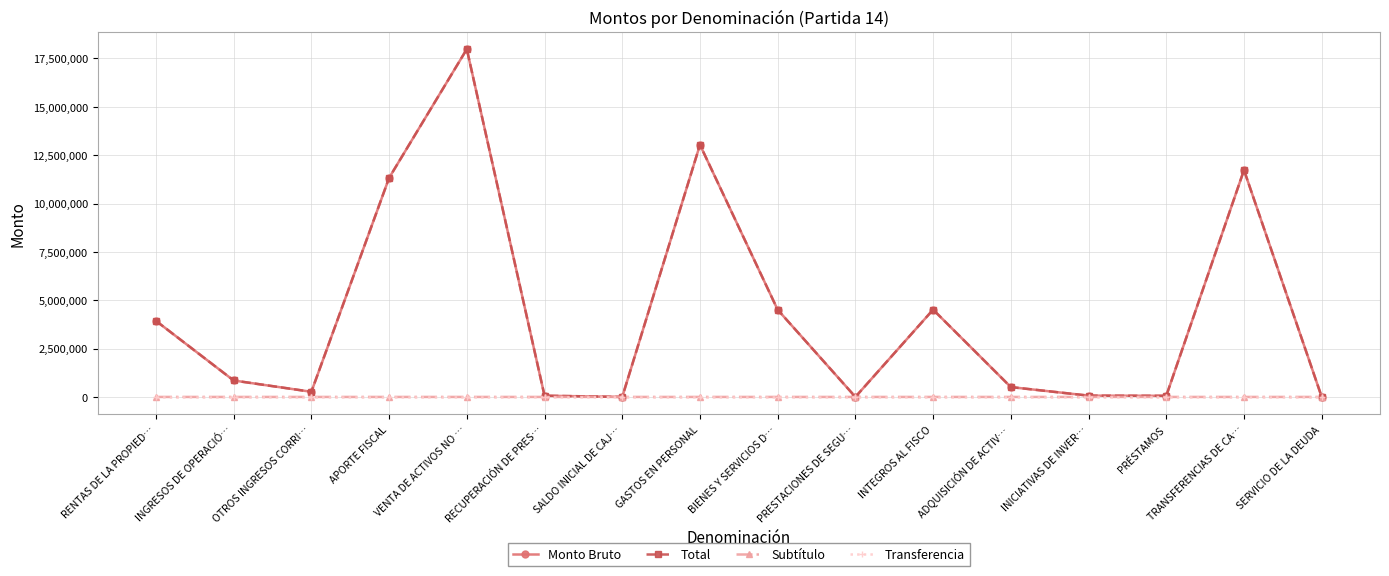

Reading left to right, list all the values displayed in this chart.

Monto Bruto: RENTAS DE LA PROPIED…=3933936	INGRESOS DE OPERACIÓ…=850080	OTROS INGRESOS CORRI…=266018	APORTE FISCAL=11325628	VENTA DE ACTIVOS NO …=17982287	RECUPERACIÓN DE PRES…=63245	SALDO INICIAL DE CAJ…=1000	GASTOS EN PERSONAL=13036696	BIENES Y SERVICIOS D…=4506914	PRESTACIONES DE SEGU…=11	INTEGROS AL FISCO=4513547	ADQUISICIÓN DE ACTIV…=509157	INICIATIVAS DE INVER…=66950	PRÉSTAMOS=58323	TRANSFERENCIAS DE CA…=11729596	SERVICIO DE LA DEUDA=1000
Total: RENTAS DE LA PROPIED…=3933936	INGRESOS DE OPERACIÓ…=850080	OTROS INGRESOS CORRI…=266018	APORTE FISCAL=11325628	VENTA DE ACTIVOS NO …=17982287	RECUPERACIÓN DE PRES…=63245	SALDO INICIAL DE CAJ…=1000	GASTOS EN PERSONAL=13036696	BIENES Y SERVICIOS D…=4506914	PRESTACIONES DE SEGU…=11	INTEGROS AL FISCO=4513547	ADQUISICIÓN DE ACTIV…=509157	INICIATIVAS DE INVER…=66950	PRÉSTAMOS=58323	TRANSFERENCIAS DE CA…=11729596	SERVICIO DE LA DEUDA=1000
Subtítulo: RENTAS DE LA PROPIED…=6	INGRESOS DE OPERACIÓ…=7	OTROS INGRESOS CORRI…=8	APORTE FISCAL=9	VENTA DE ACTIVOS NO …=10	RECUPERACIÓN DE PRES…=12	SALDO INICIAL DE CAJ…=15	GASTOS EN PERSONAL=21	BIENES Y SERVICIOS D…=22	PRESTACIONES DE SEGU…=23	INTEGROS AL FISCO=25	ADQUISICIÓN DE ACTIV…=29	INICIATIVAS DE INVER…=31	PRÉSTAMOS=32	TRANSFERENCIAS DE CA…=33	SERVICIO DE LA DEUDA=34
Transferencia: RENTAS DE LA PROPIED…=0	INGRESOS DE OPERACIÓ…=0	OTROS INGRESOS CORRI…=0	APORTE FISCAL=0	VENTA DE ACTIVOS NO …=0	RECUPERACIÓN DE PRES…=0	SALDO INICIAL DE CAJ…=0	GASTOS EN PERSONAL=0	BIENES Y SERVICIOS D…=0	PRESTACIONES DE SEGU…=0	INTEGROS AL FISCO=0	ADQUISICIÓN DE ACTIV…=0	INICIATIVAS DE INVER…=0	PRÉSTAMOS=0	TRANSFERENCIAS DE CA…=0	SERVICIO DE LA DEUDA=0